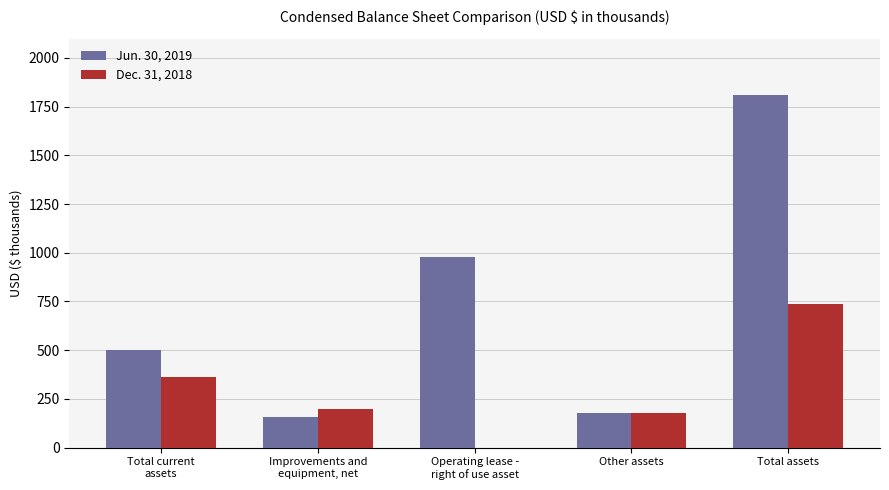

The value of Jun. 30, 2019 at Operating lease -
right of use asset is 1740. True or false?

False